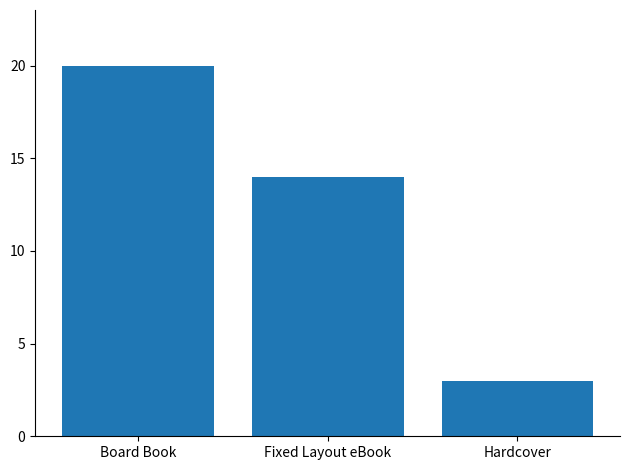

What is the ratio of the value at Board Book to the value at Hardcover?

6.7